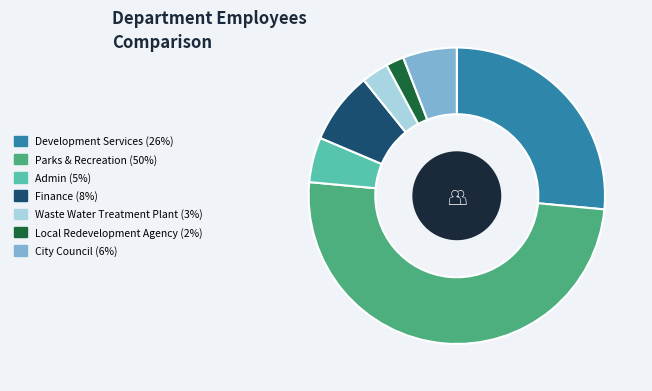

Approximately how many times larger is the value at Parks & Recreation compared to Admin?

10.2